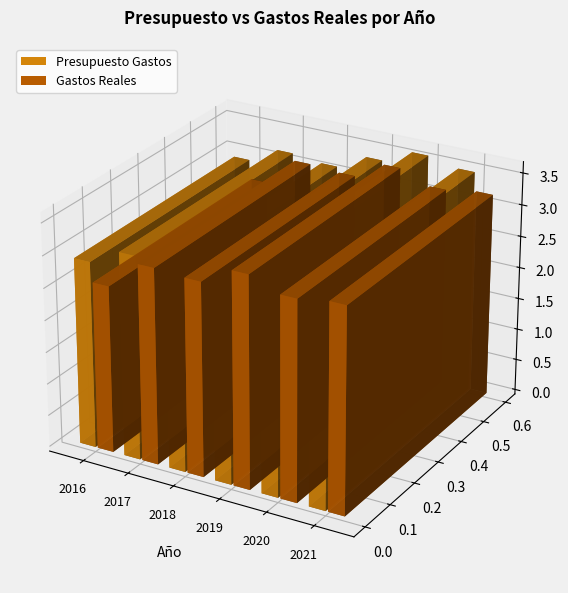

Where does the Gastos Reales series first go above 68857?

2016